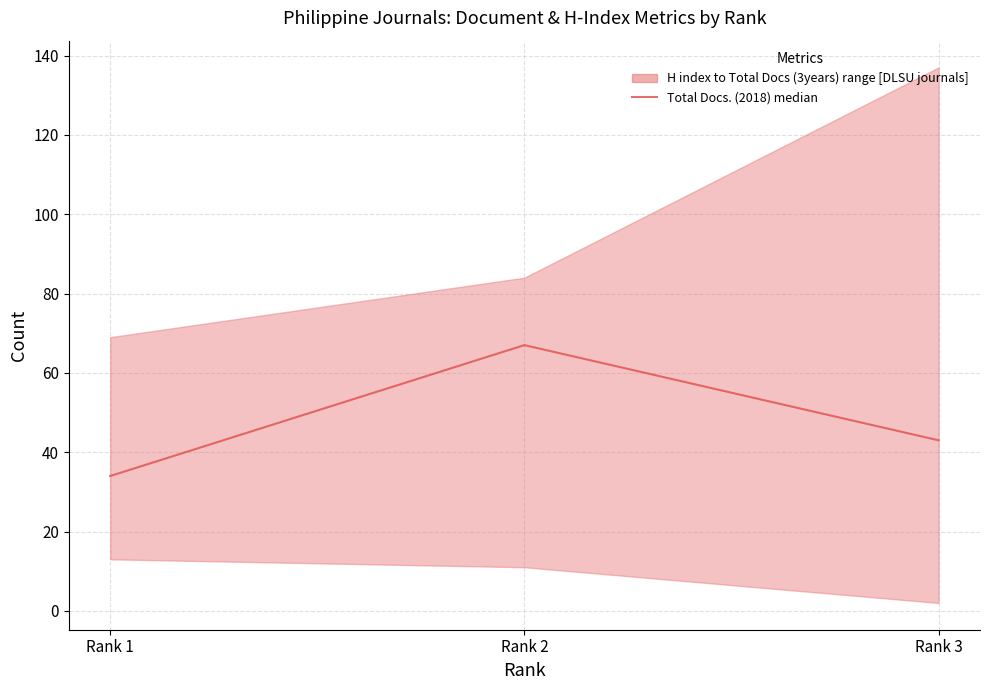

What is the change in value from Rank 1 to Rank 3?

+9